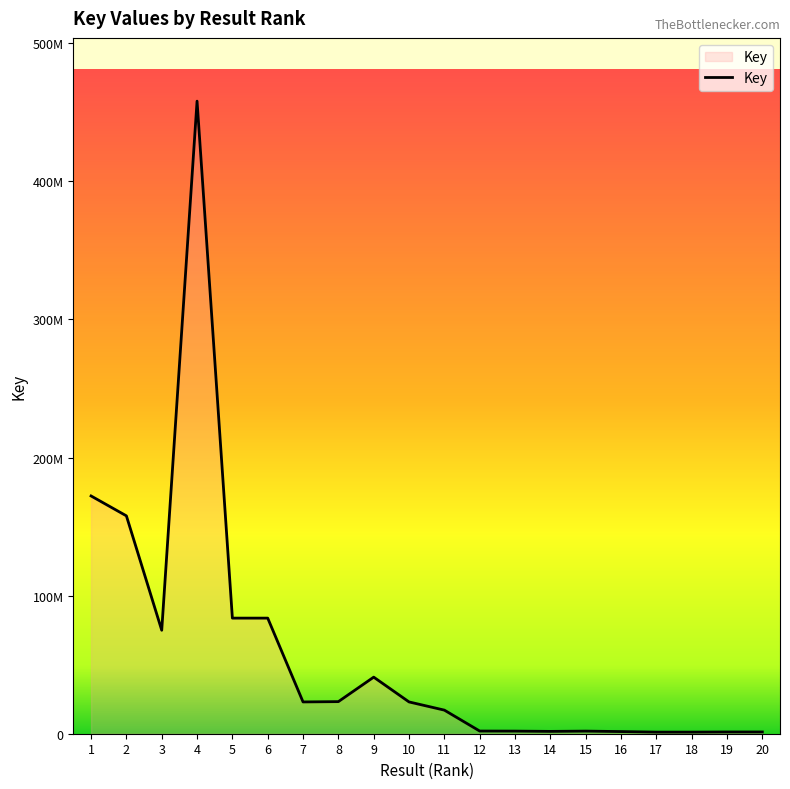

How many points are higher than both their immediate neighbors (excluding endpoints)?

3